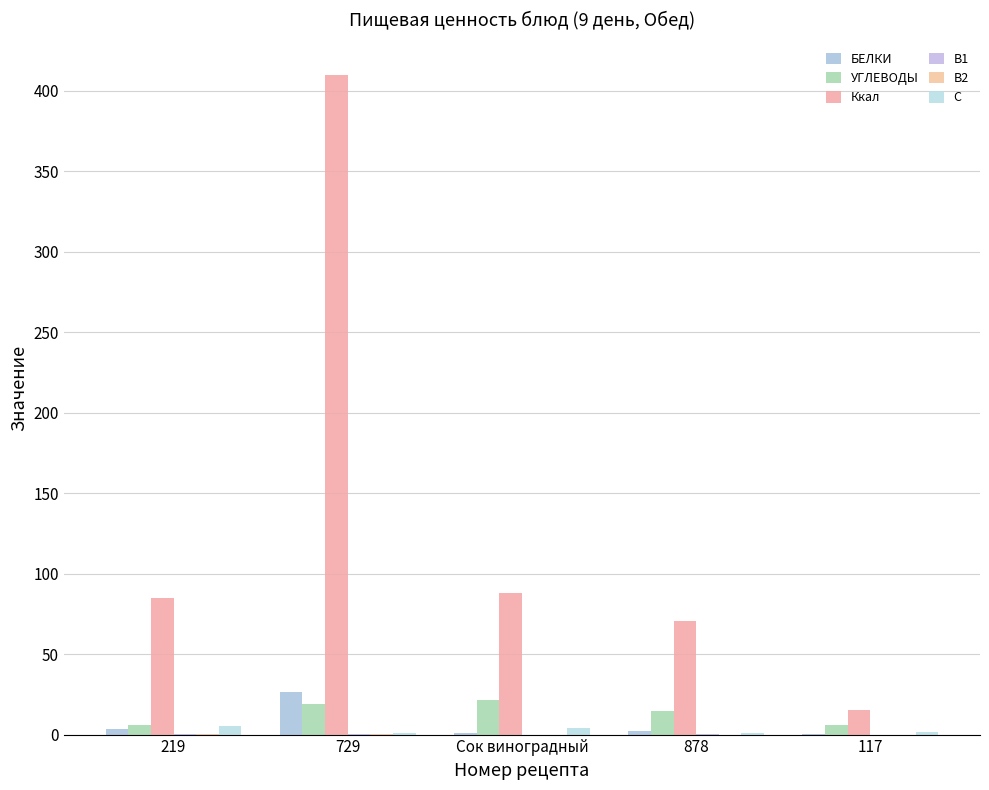

Reading left to right, list all the values displayed in this chart.

БЕЛКИ: 219=3.5	729=26.7	Сок виноградный=1.0	878=2.4	117=0.2
УГЛЕВОДЫ: 219=5.8	729=18.8	Сок виноградный=21.2	878=14.5	117=6.0
Ккал: 219=84.8	729=410.0	Сок виноградный=88.0	878=70.5	117=15.0
В1: 219=0.1	729=0.1	Сок виноградный=0.0	878=0.5	117=0.0
В2: 219=0.1	729=0.1	Сок виноградный=0.0	878=0.0	117=0.0
С: 219=5.2	729=1.0	Сок виноградный=4.0	878=1.1	117=1.8